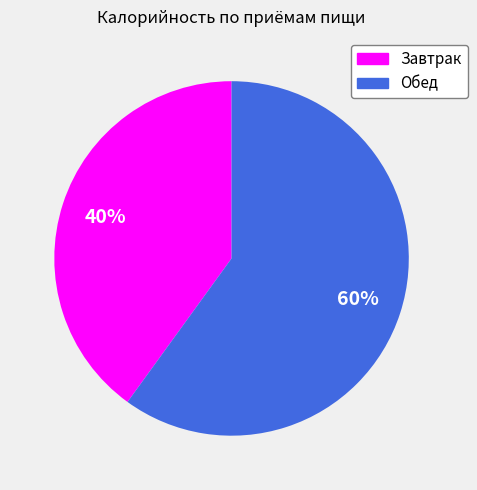

Do Завтрак and Обед together represent more than half of the pie?

Yes